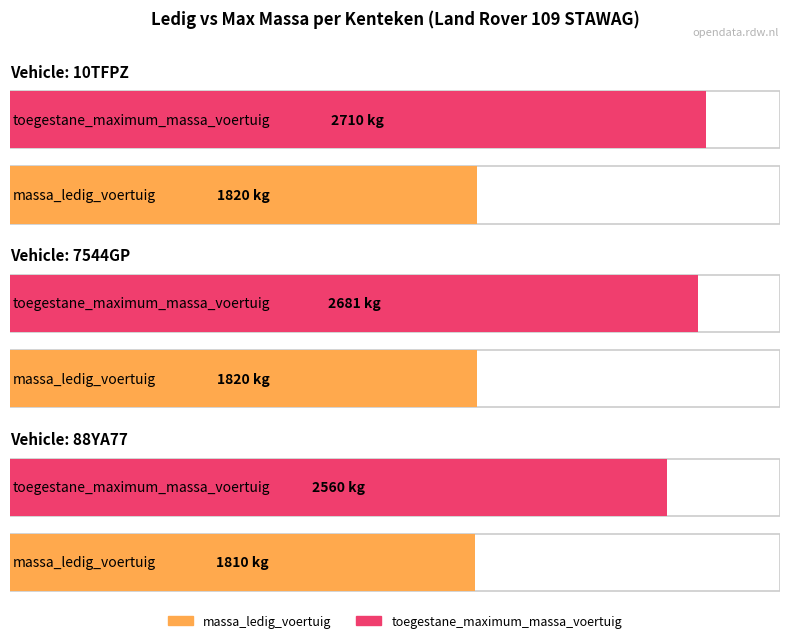

The value of toegestane_maximum_massa_voertuig at 7544GP is 2681. True or false?

True